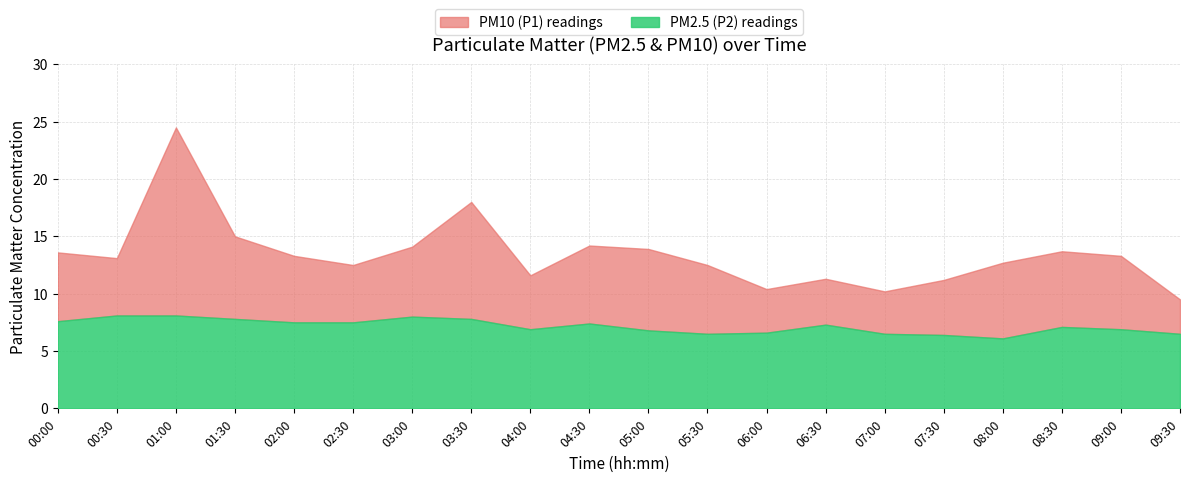

At which category is the sum across all series the highest?

01:00